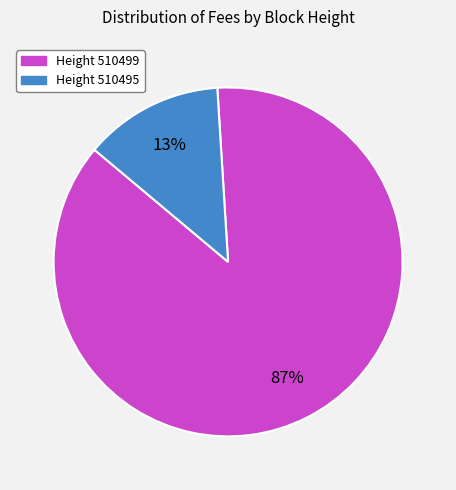

How many segments does this pie chart have?

2